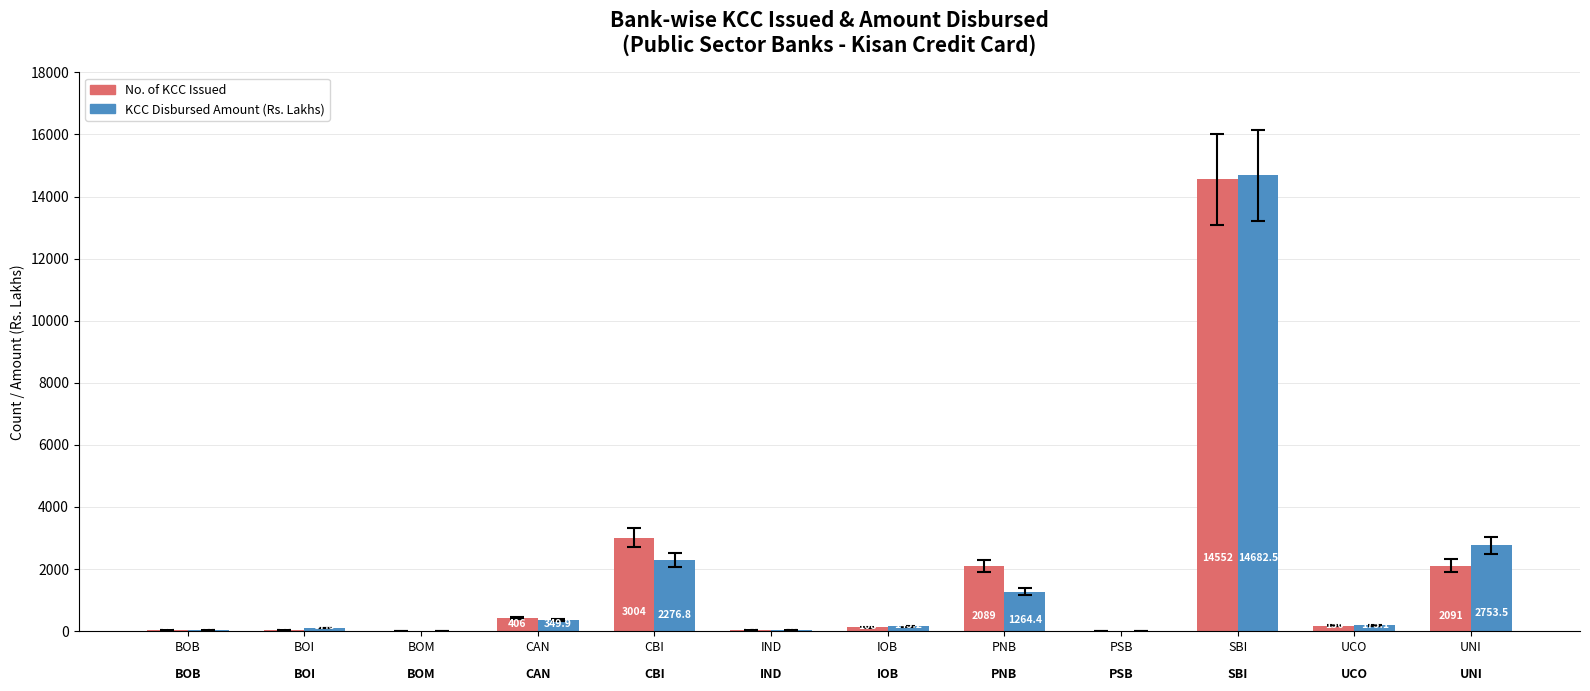

What is the maximum value shown in the chart?

14682.5